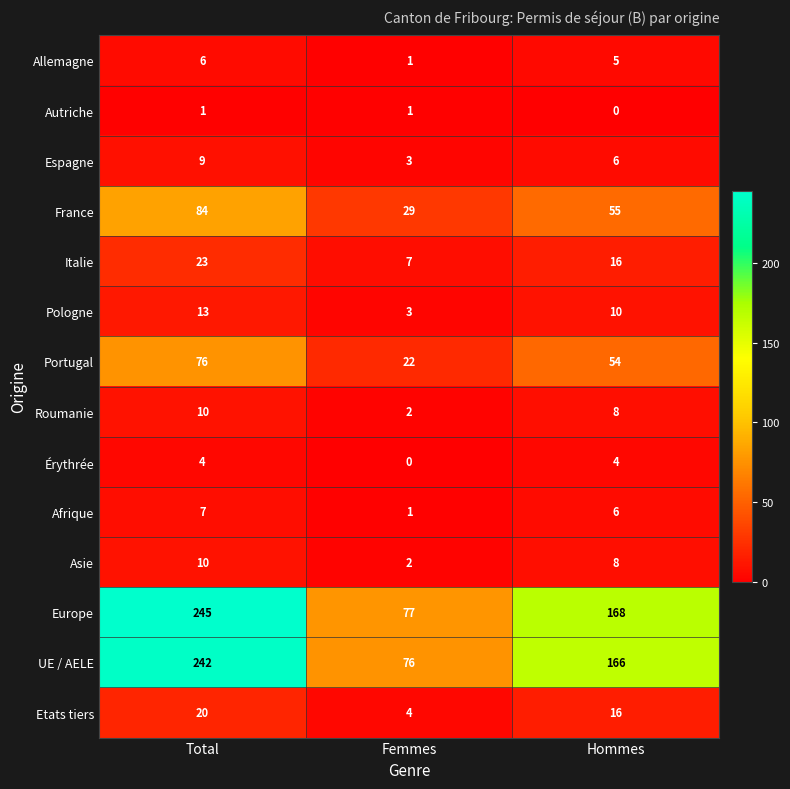

Is it true that Roumanie equals 1 at Femmes?

False